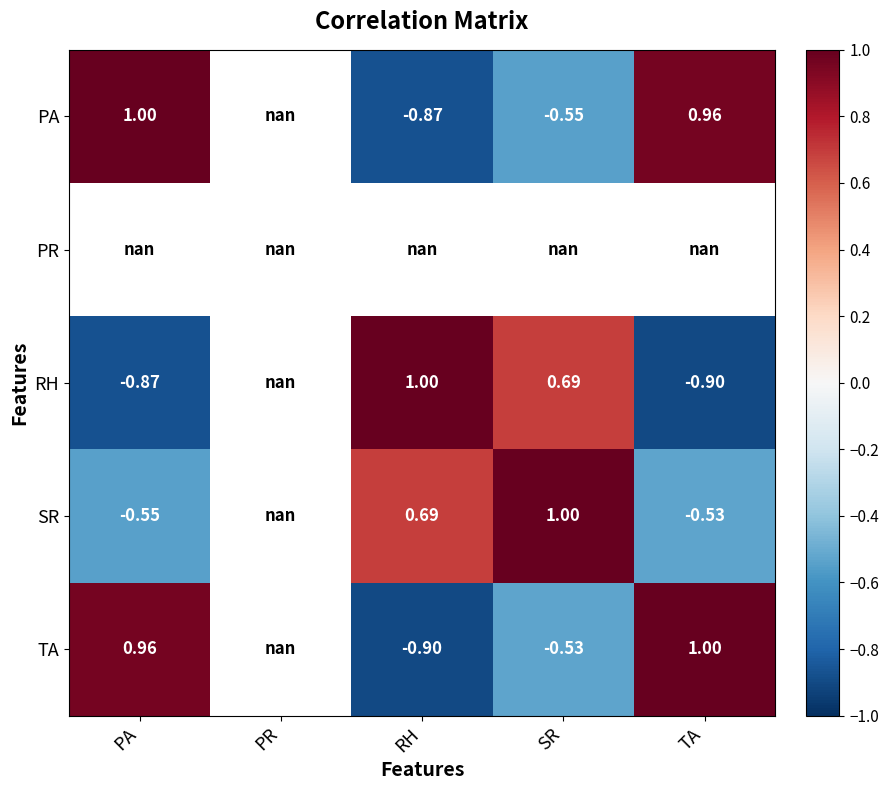

What is the spread (max minus min) of values at TA?

1.9